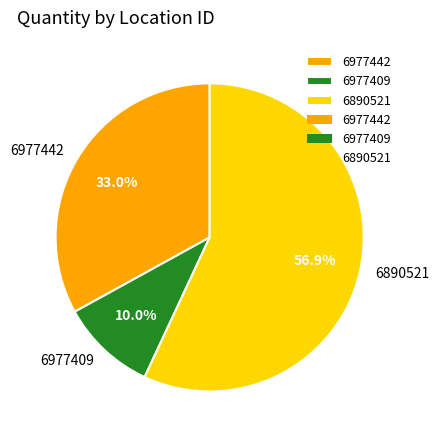

Is 6977442 the majority of the pie?

No